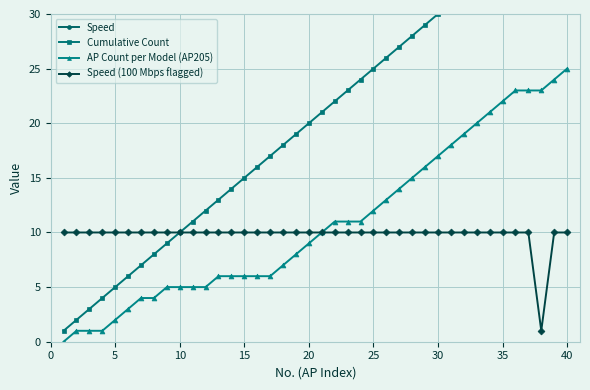

The value of Speed (100 Mbps flagged) at 25 is 3. True or false?

False